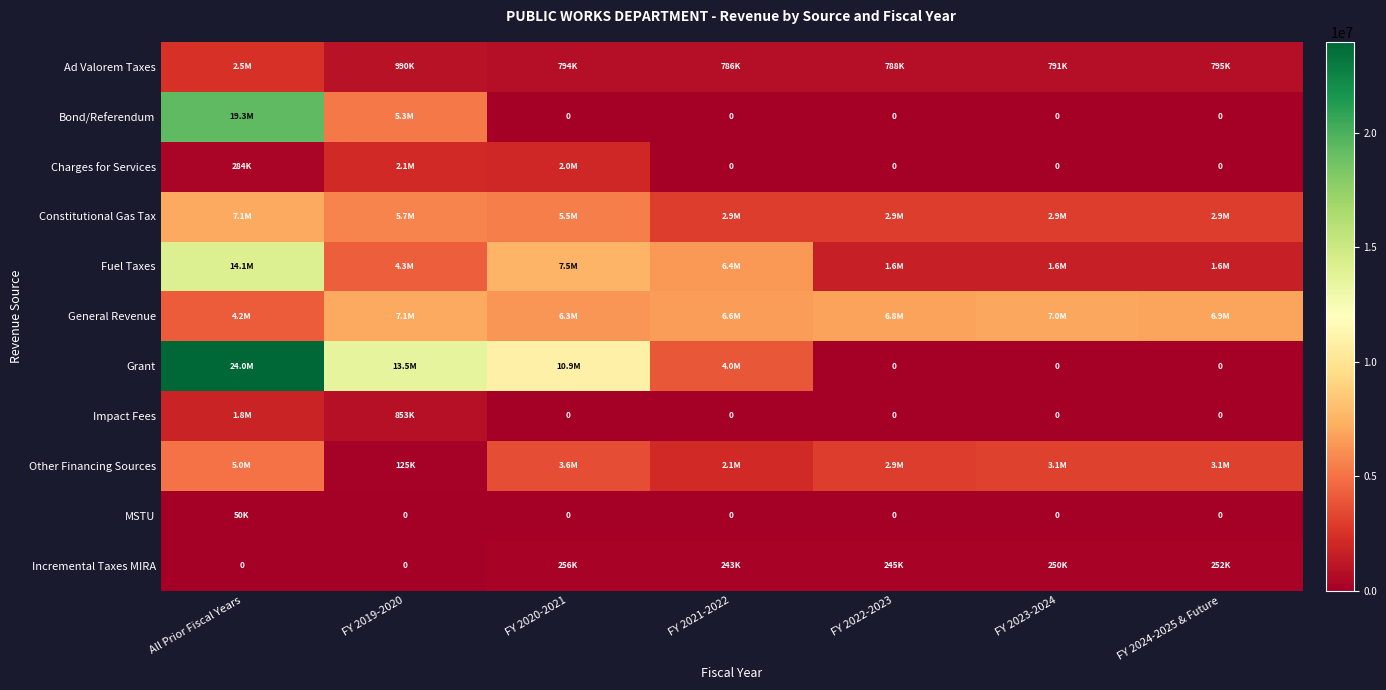

Rank the series by their maximum value, from lowest to highest.

MSTU, Incremental Taxes MIRA, Impact Fees, Charges for Services, Ad Valorem Taxes, Other Financing Sources, Constitutional Gas Tax, General Revenue, Fuel Taxes, Bond/Referendum, Grant